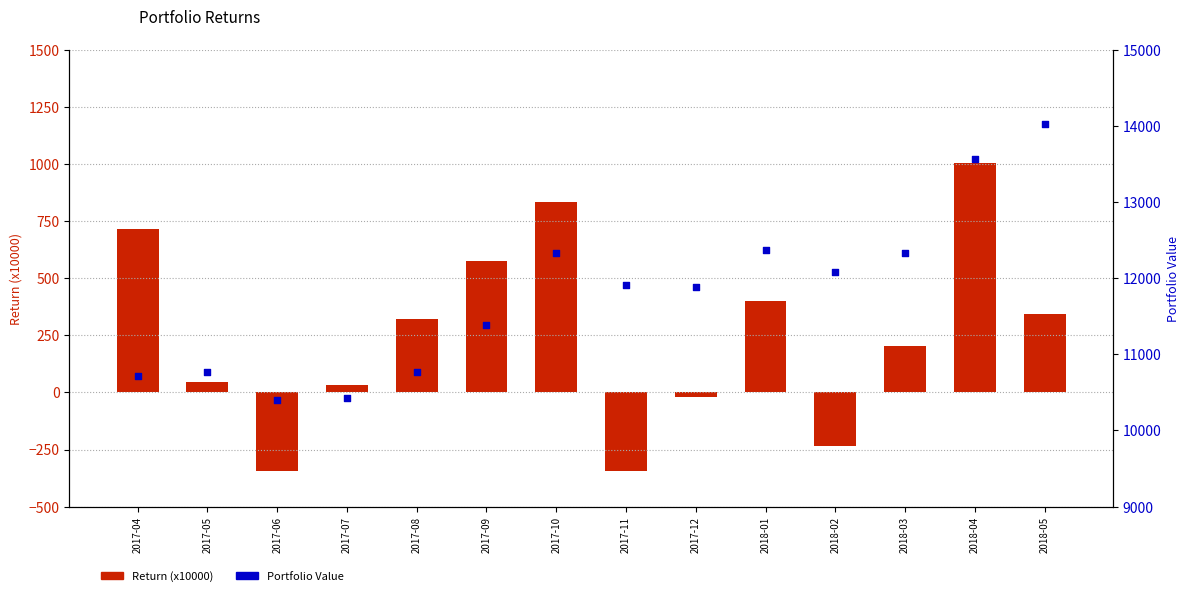

Which series has the widest spread of Y values?

Value